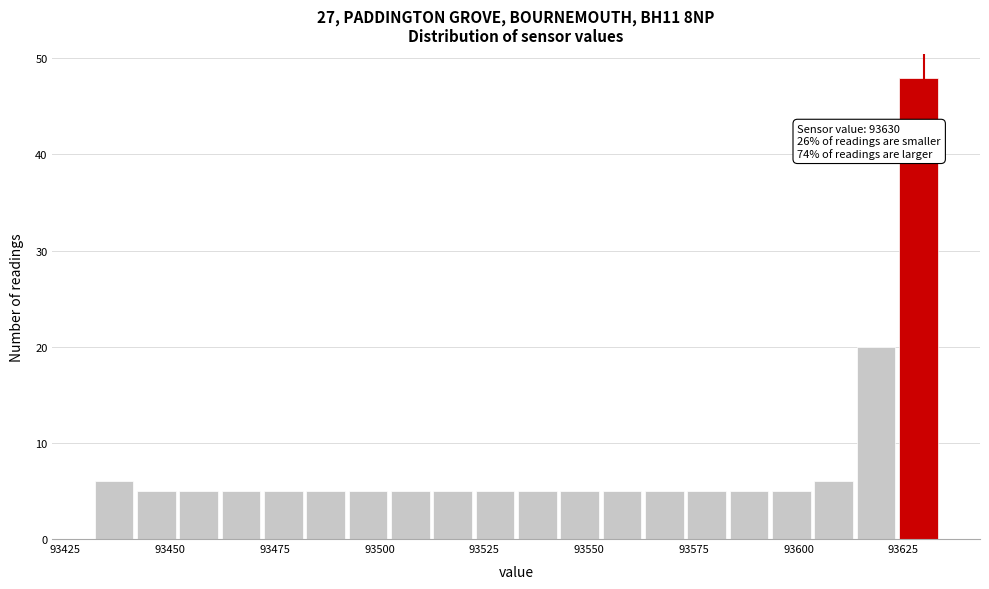

Around what value on the x-axis is the tallest bar? Give the approximate position of its centre, as read against the axis.

93630